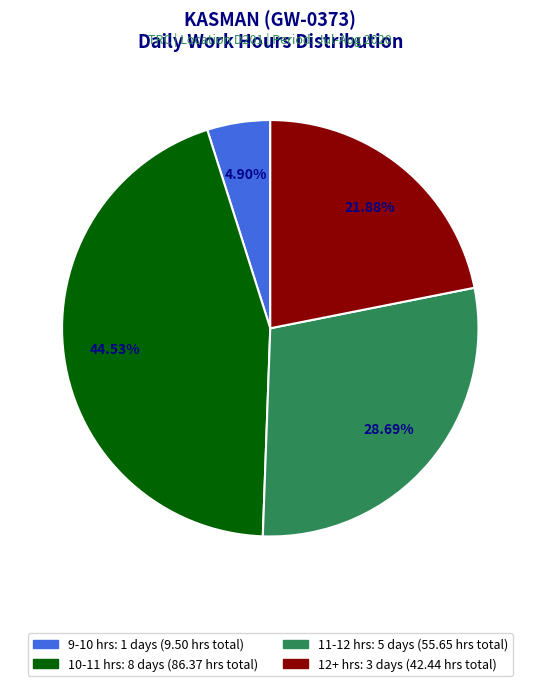

Is there any slice that represents more than half of the pie?

No